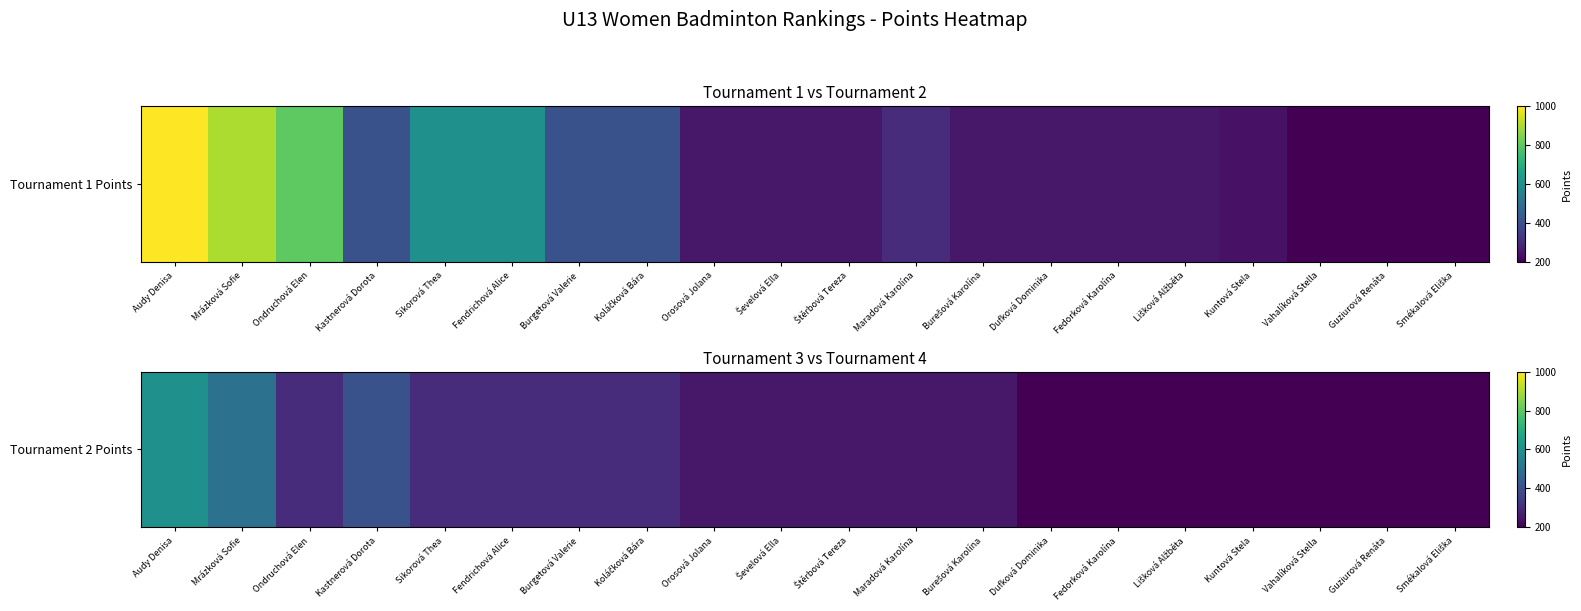

Is it true that the value at Koláčková Bára is 164?

False